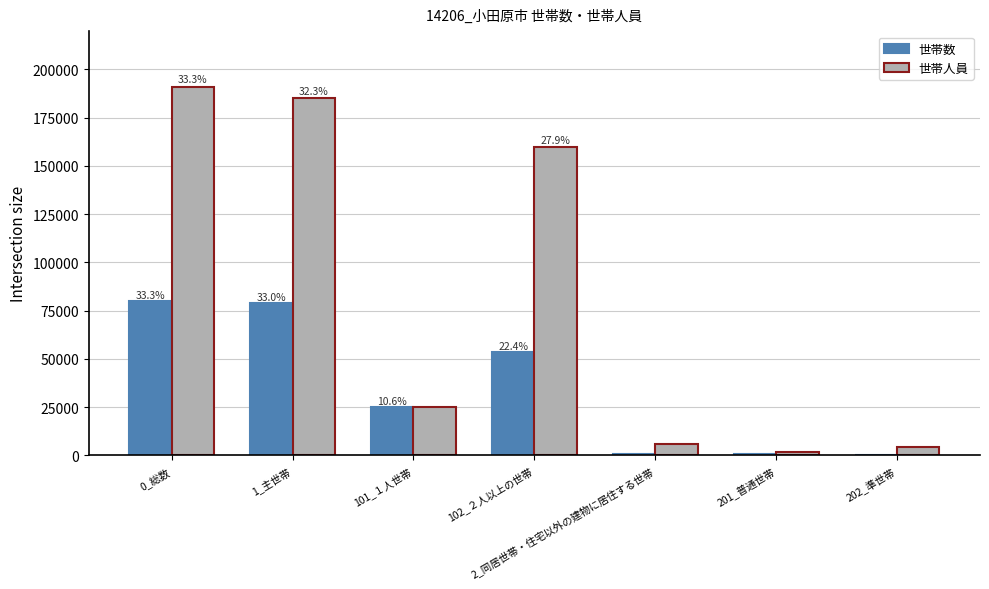

What is the label of the 3rd bar from the left?

101_１人世帯